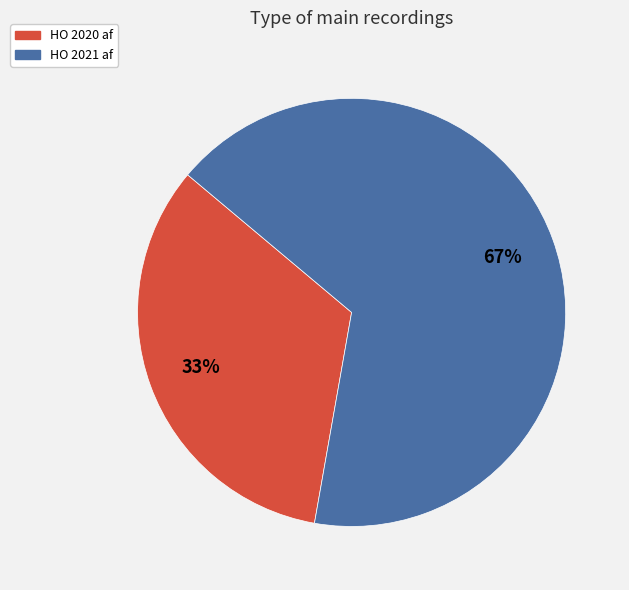

Which has a higher value, HO 2021 af or HO 2020 af?

HO 2021 af